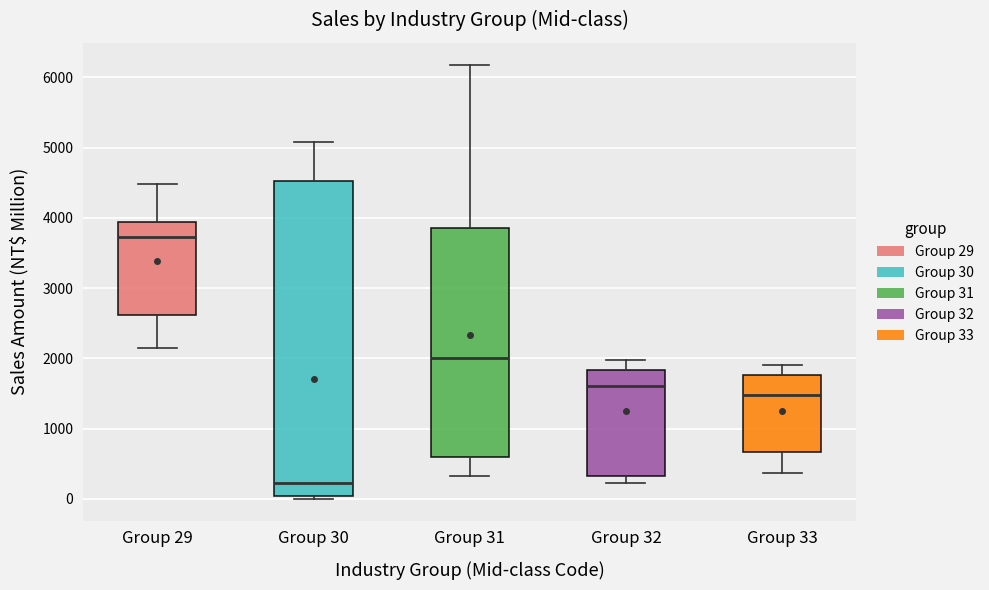

Reading left to right, transcribe this box plot: for each box, give where its median line is, the range the box spans, and where its two whiskers end, as read against the y-axis. The values are not printed on the chart, so give them approximately, as read against the axis.

Group 29: median 3700, box 2600 to 3900, whiskers 2200 to 4500
Group 30: median 200, box 0 to 4500, whiskers 0 (just below the box's lower edge) to 5100
Group 31: median 2000, box 600 to 3900, whiskers 300 to 6200
Group 32: median 1600, box 300 to 1800, whiskers 200 to 2000
Group 33: median 1500, box 700 to 1800, whiskers 400 to 1900